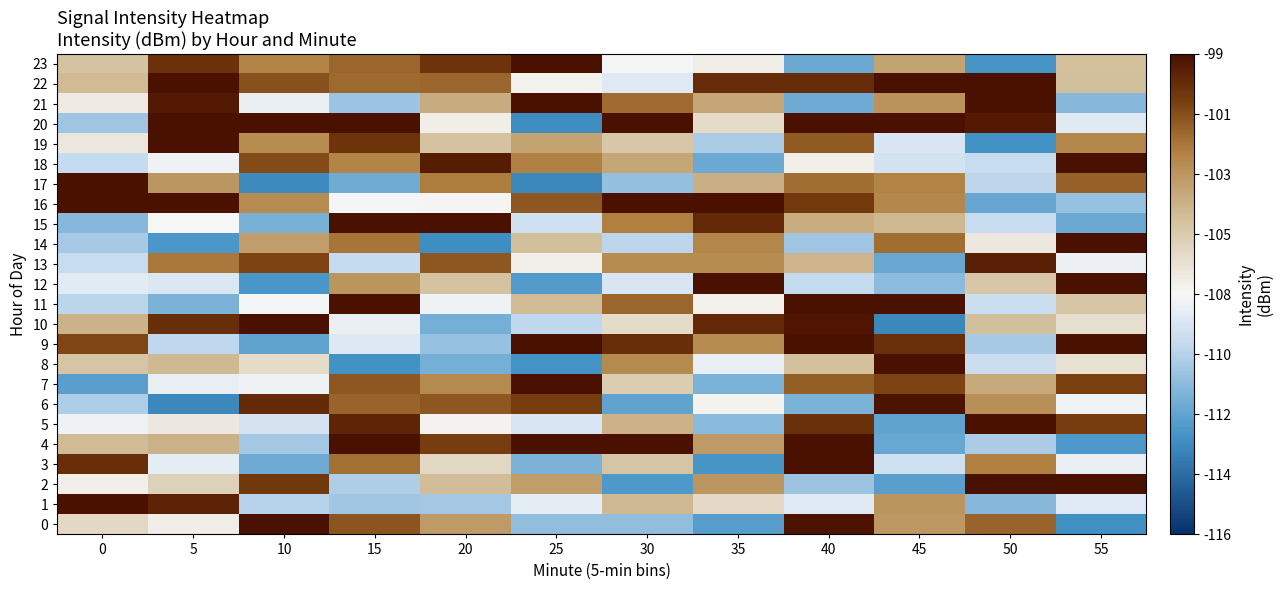

What is the difference between the highest and lowest values at 20?

13.8